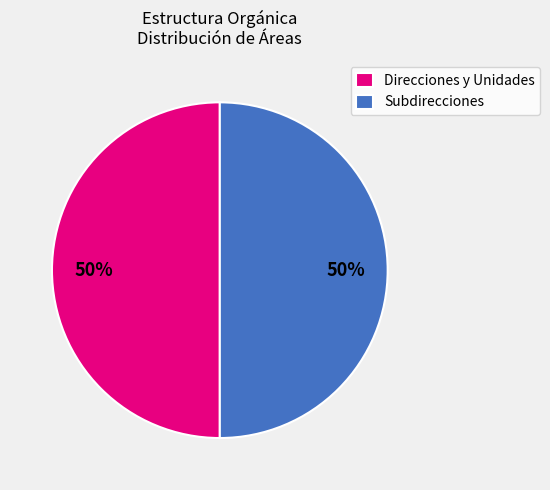

Do Subdirecciones and Direcciones y Unidades together represent more than half of the pie?

Yes